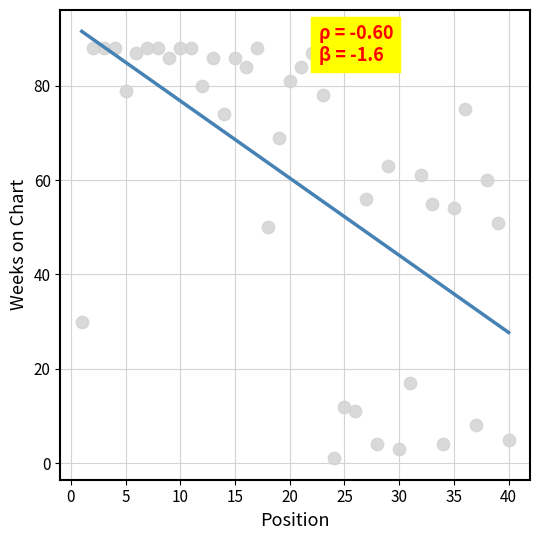

What Y value in the scatter plot is closest to 44?

50